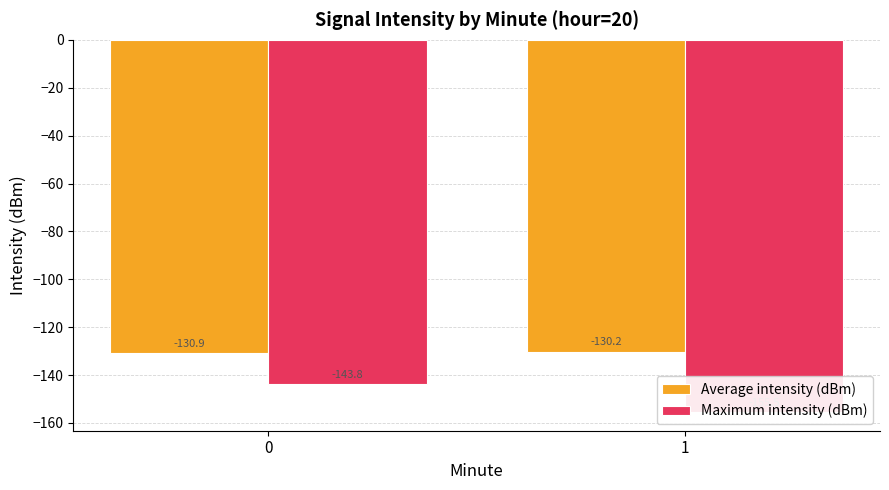

What is the average value of the Maximum intensity (dBm) series?

-149.6